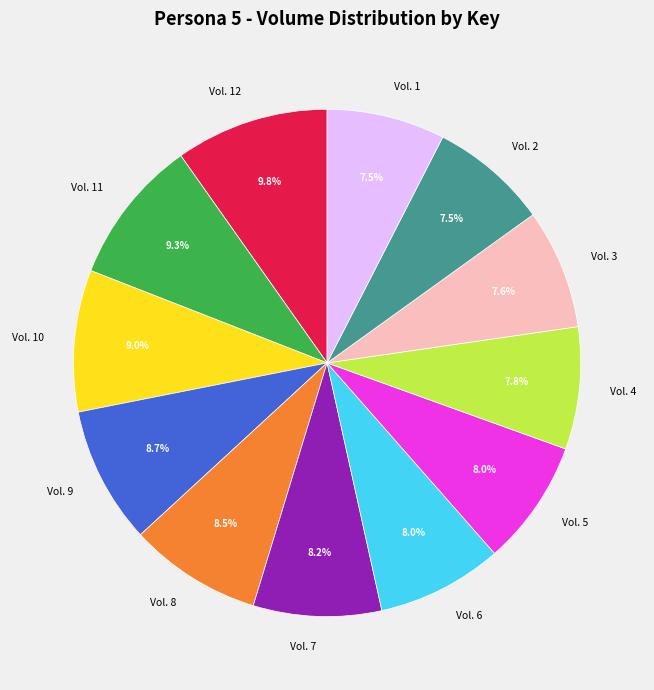

Is the sum of Vol. 2 and Vol. 6 greater than half?

No